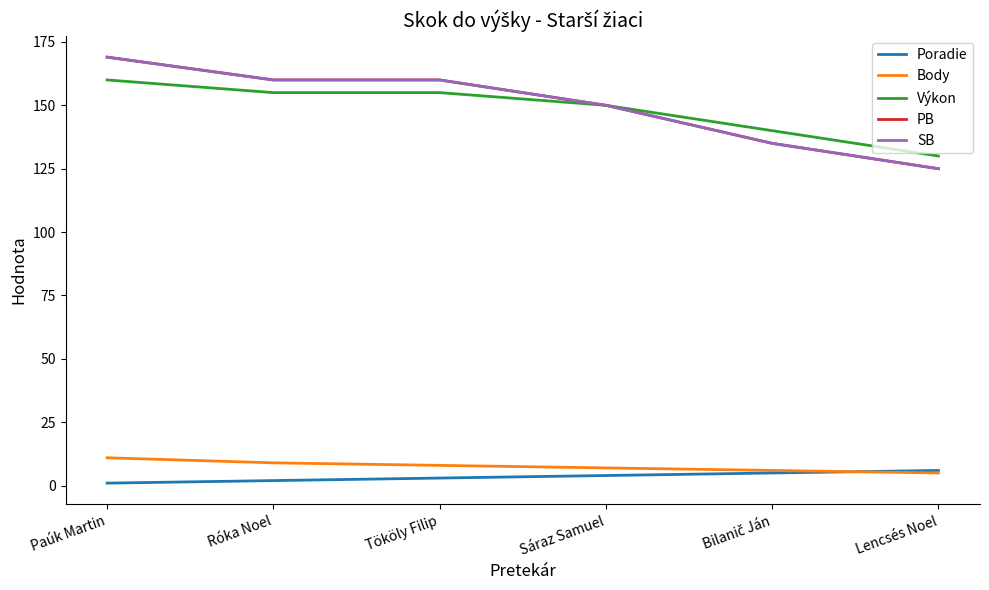

At which category is the sum across all series the highest?

Paúk Martin